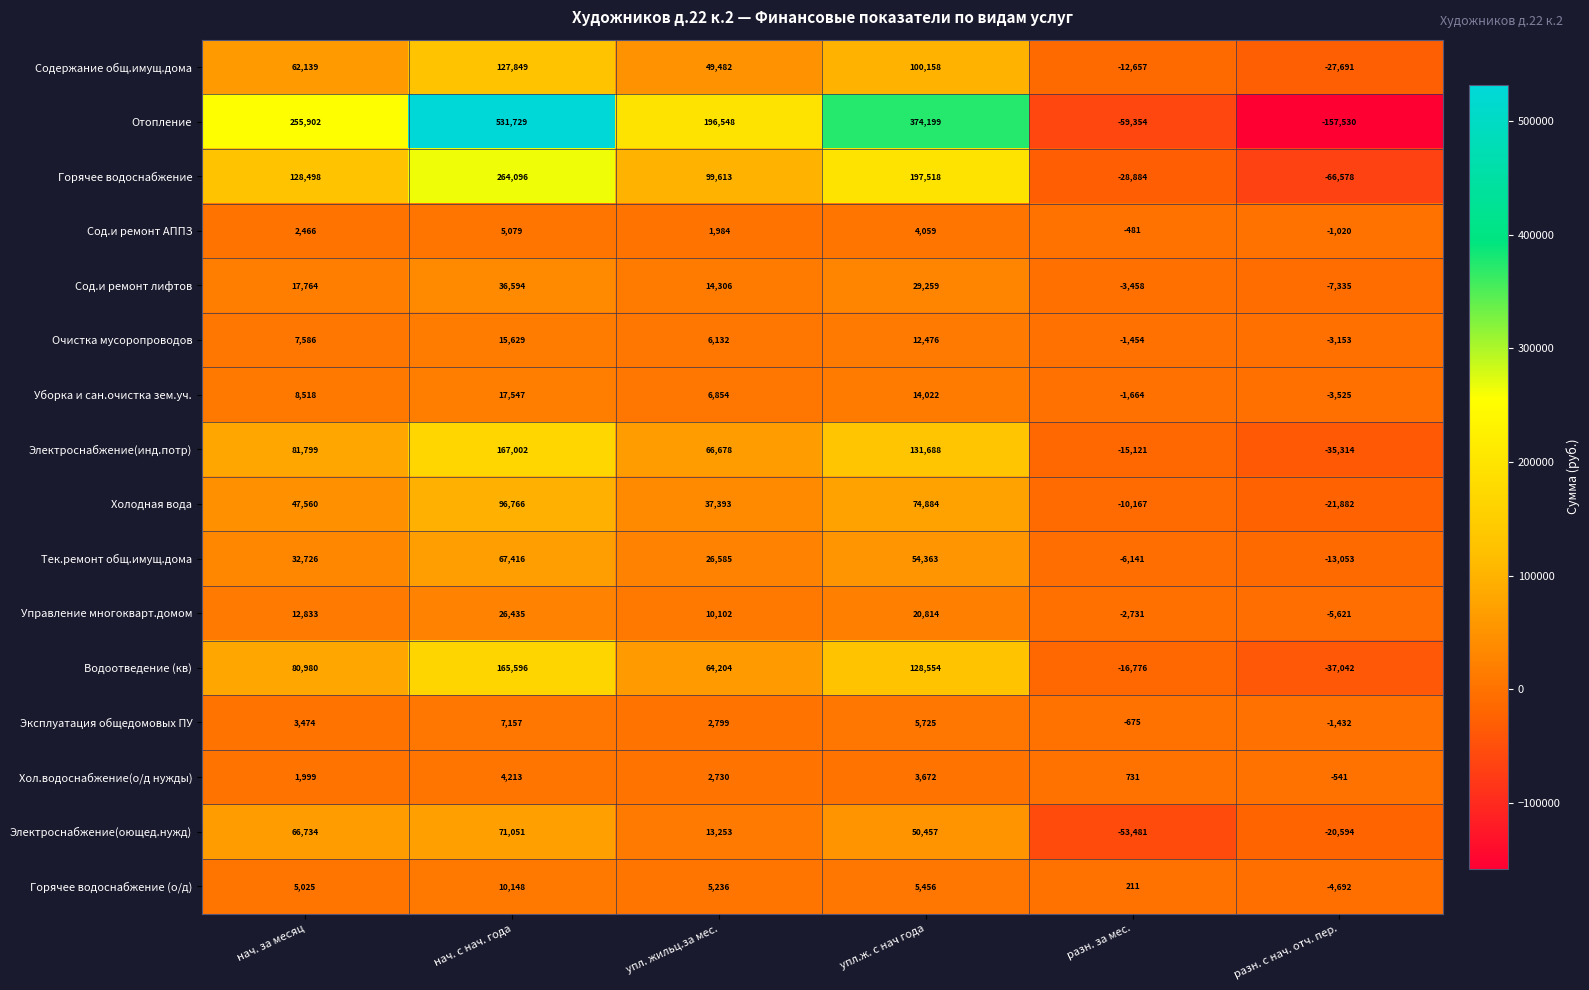

Is it true that Хол.водоснабжение(о/д нужды) equals 3357 at нач. за месяц?

False